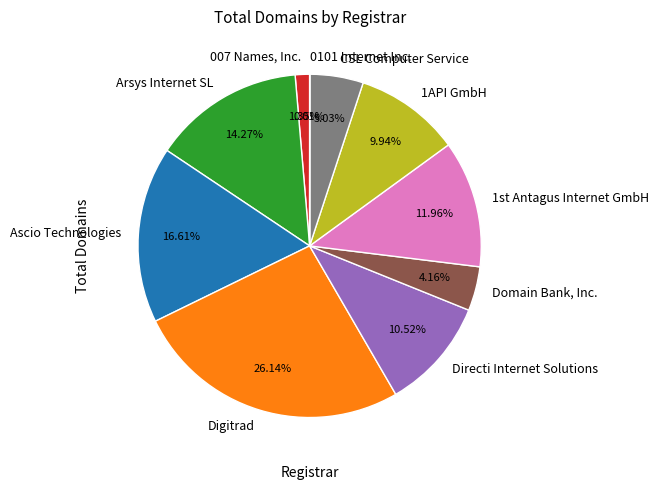

Which has a higher value, 1API GmbH or Digitrad?

Digitrad